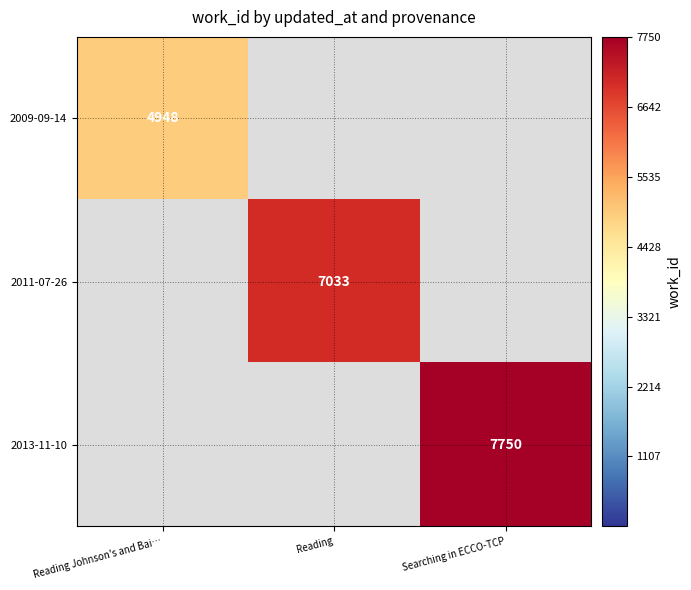

The 2009-09-14 series shows 4948 at Reading Johnson's and Bai…. True or false?

True